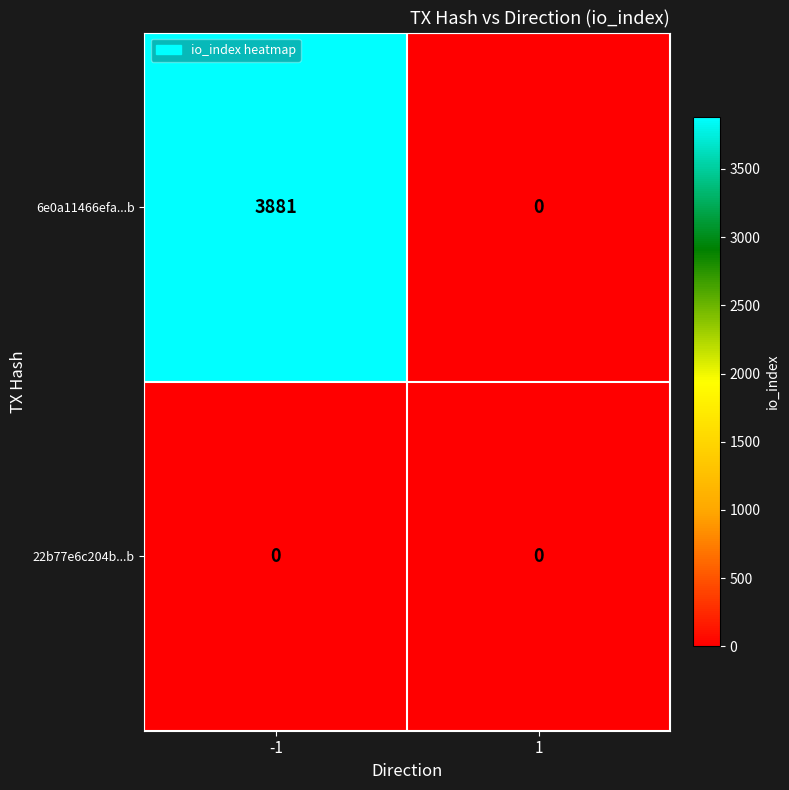

Rank the series at -1 from lowest to highest value.

22b77e6c204b...b, 6e0a11466efa...b